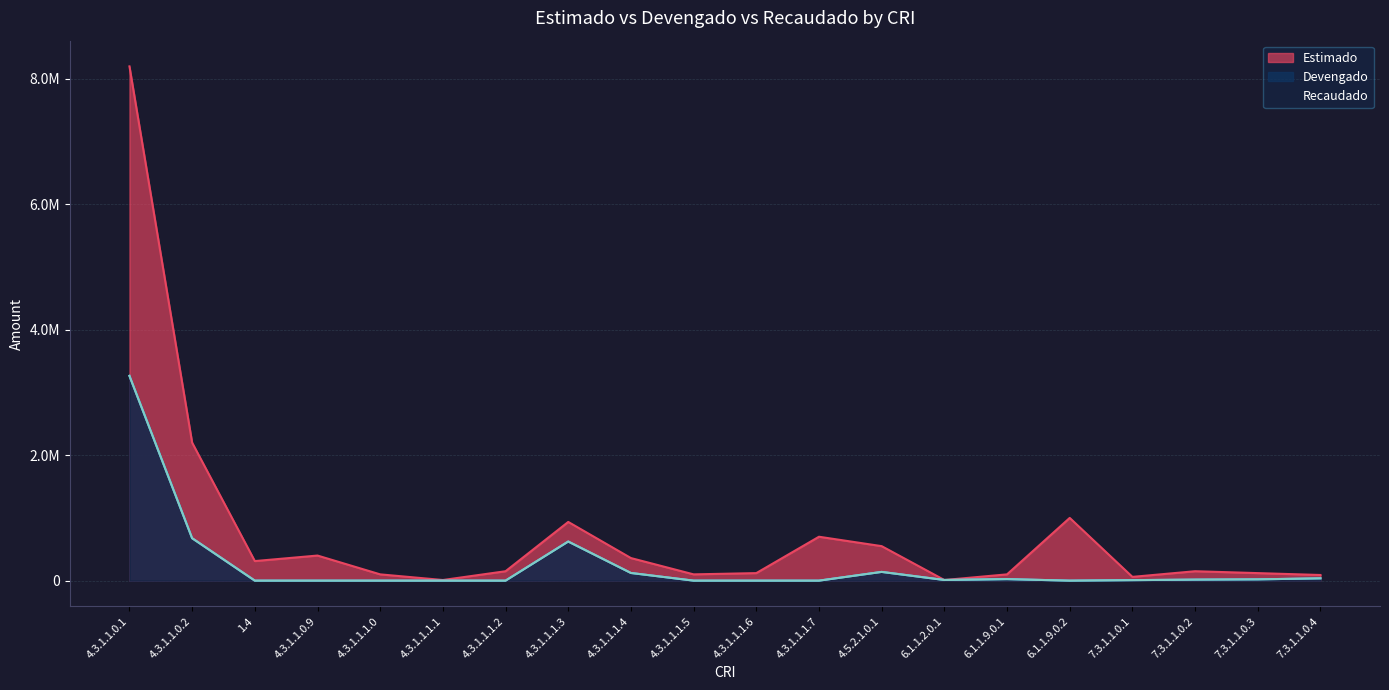

Between which two adjacent categories do Devengado and Estimado first intersect?

4.5.2.1.0.1 and 6.1.1.2.0.1